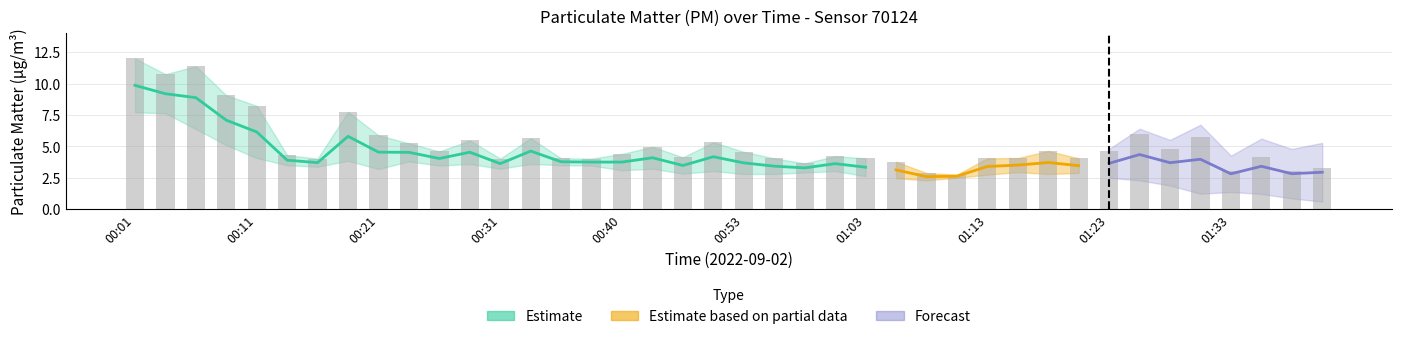

List the labels in order of value, smallest first.

01:11, 01:08, 01:33, 01:38, 01:40, 00:58, 01:06, 00:16, 00:31, 00:38, 00:36, 00:56, 01:03, 01:13, 01:21, 01:16, 00:48, 01:36, 01:01, 00:13, 00:40, 00:53, 00:26, 01:23, 01:18, 01:28, 00:46, 00:23, 00:51, 00:28, 00:33, 01:31, 00:21, 01:26, 00:18, 00:11, 00:08, 00:03, 00:06, 00:01